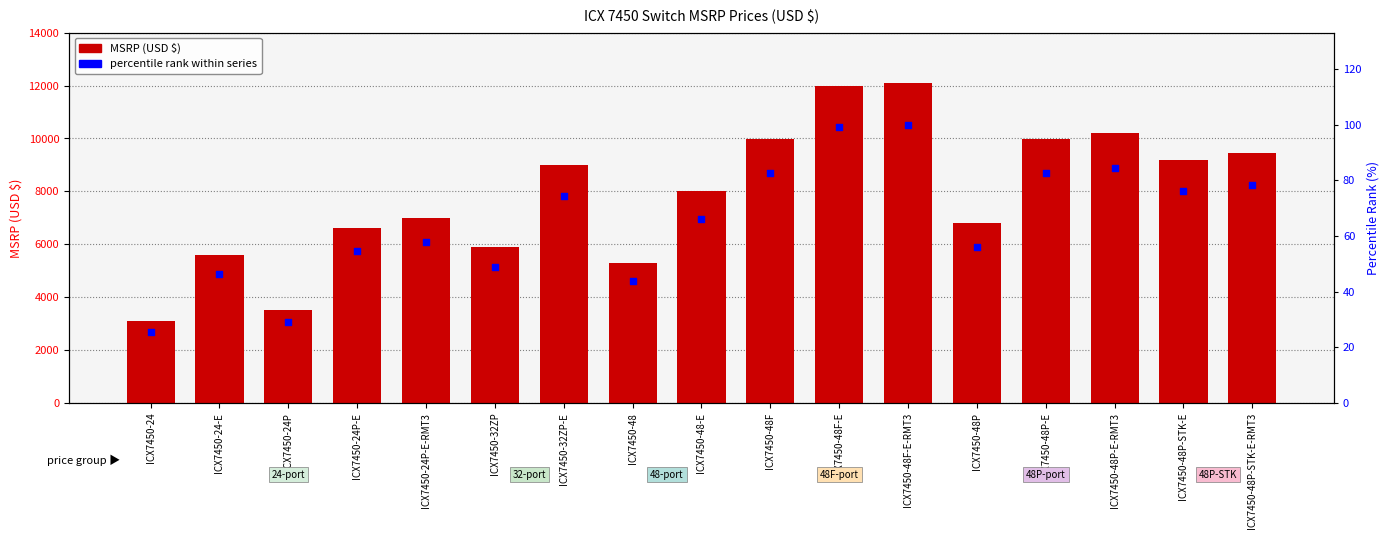

At how many categories does at least one series exceed 4521?

15